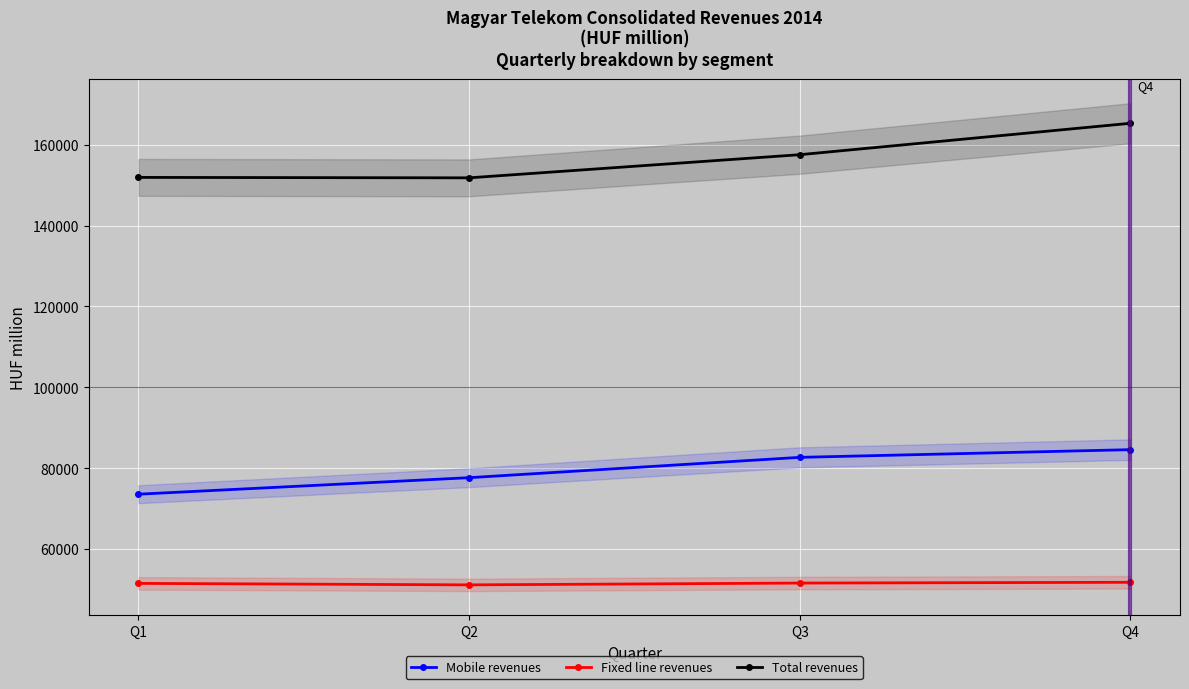

How many series are shown in this chart?

3